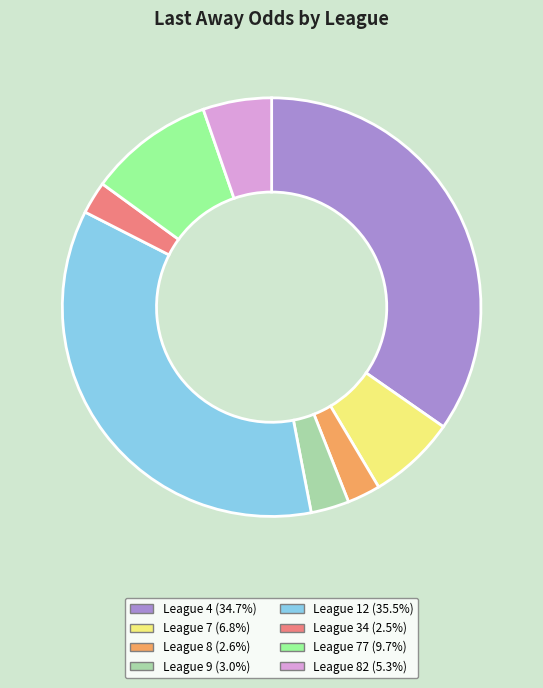

Does any single category account for the majority?

No